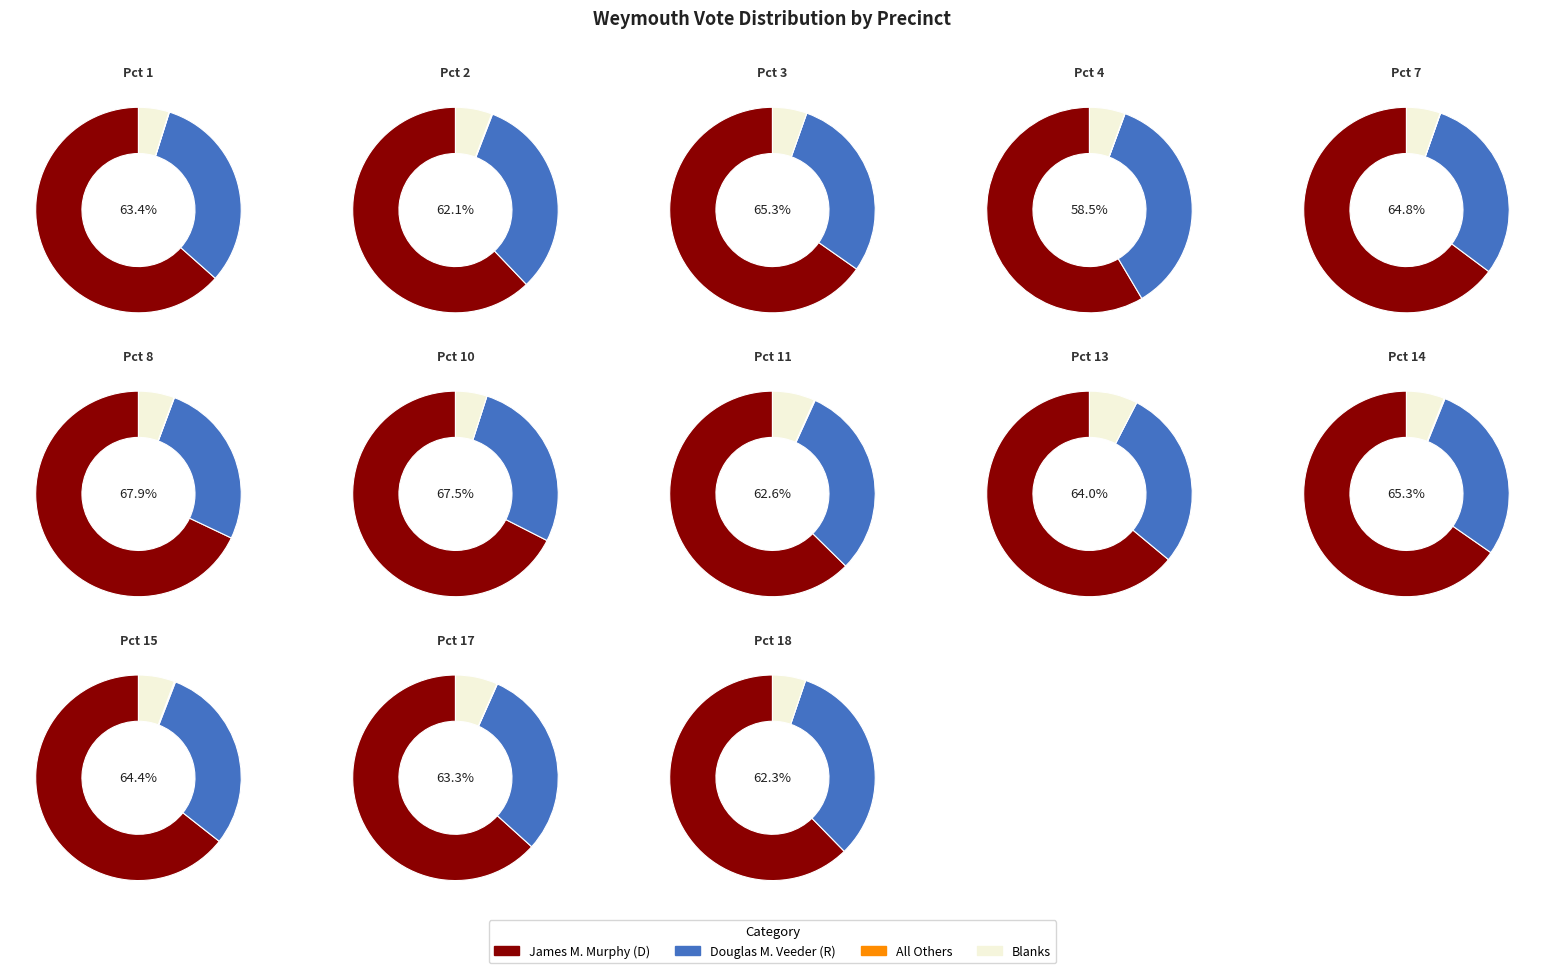

What percentage is the Pct 14 slice, to the nearest percent?

7%